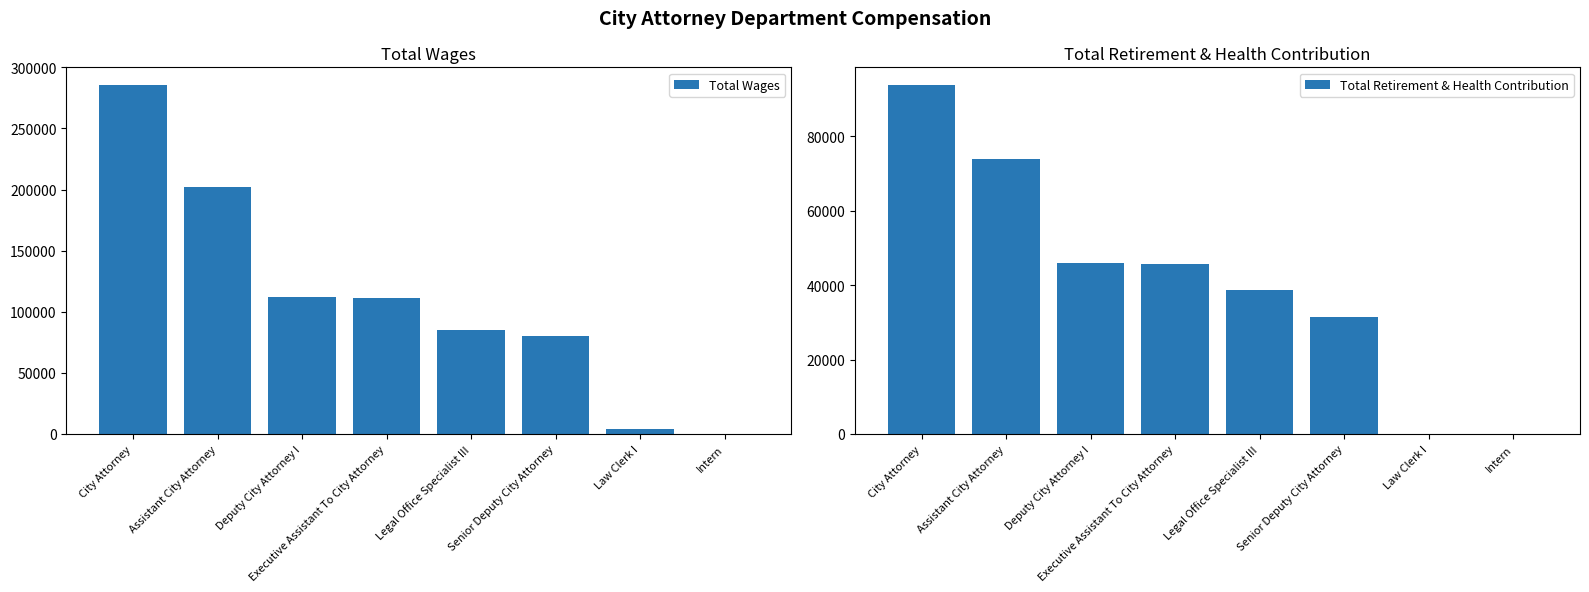

What are all the series names shown in the legend?

Total Wages, Total Retirement & Health Contribution